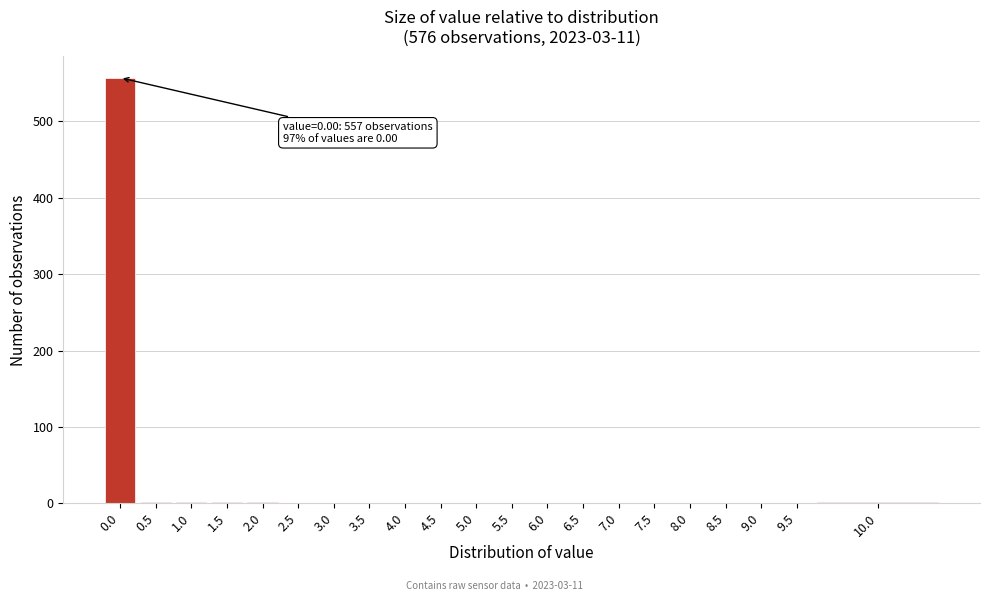

The chart shows a value of 861 at 0.0. True or false?

False